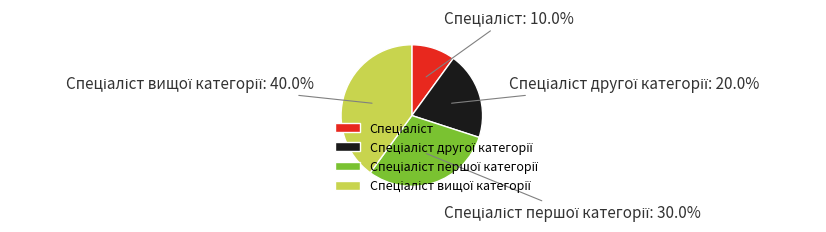

Is there any slice that represents more than half of the pie?

No